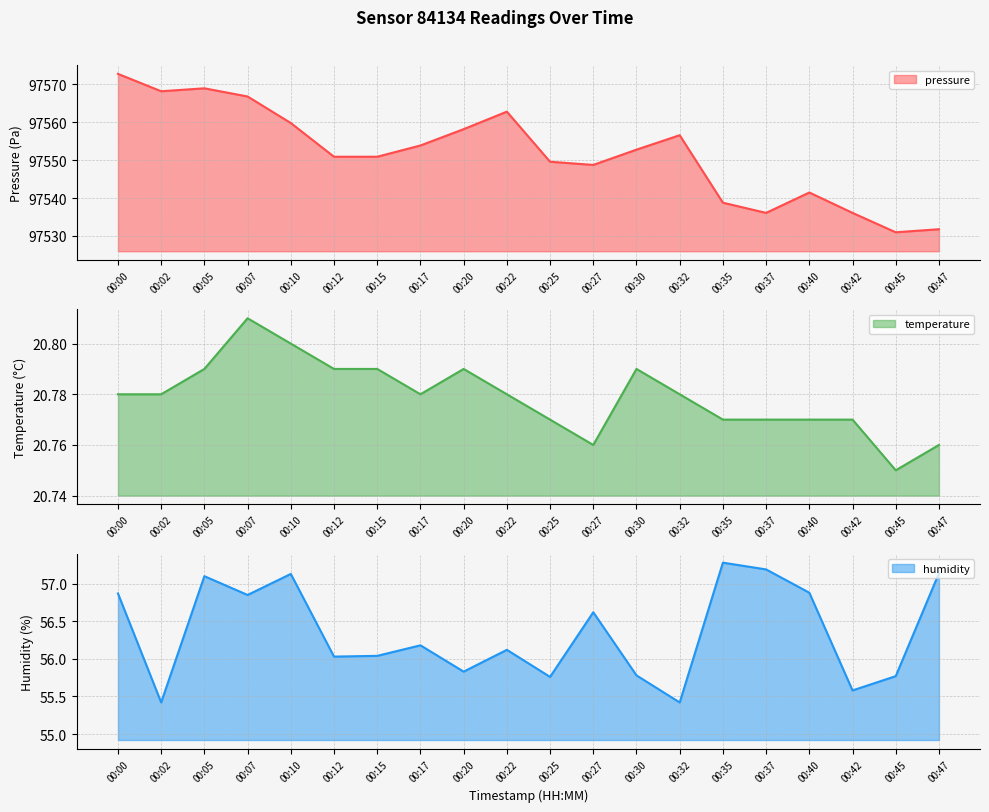

Reading left to right, transcribe all the data shown in this chart.

pressure: 97572.8	97568.2	97569.0	97566.8	97559.8	97550.9	97550.9	97553.9	97558.2	97562.8	97549.6	97548.8	97552.8	97556.6	97538.8	97536.1	97541.5	97536.1	97531.0	97531.8
temperature: 20.8	20.8	20.8	20.8	20.8	20.8	20.8	20.8	20.8	20.8	20.8	20.8	20.8	20.8	20.8	20.8	20.8	20.8	20.8	20.8
humidity: 56.9	55.4	57.1	56.9	57.1	56.0	56.0	56.2	55.8	56.1	55.8	56.6	55.8	55.4	57.3	57.2	56.9	55.6	55.8	57.1